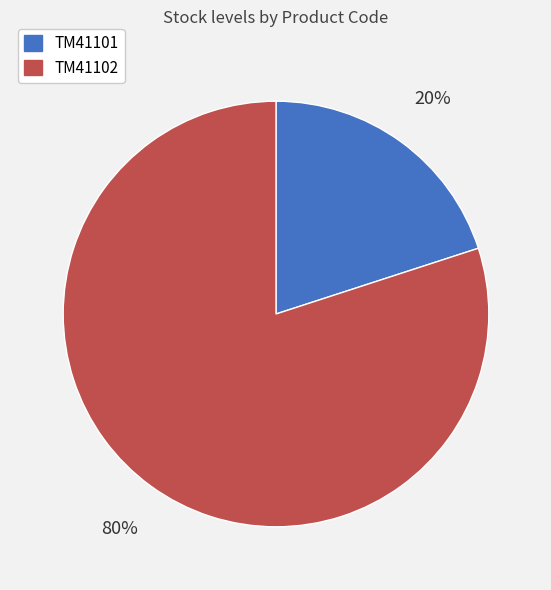

Is TM41101 the majority of the pie?

No